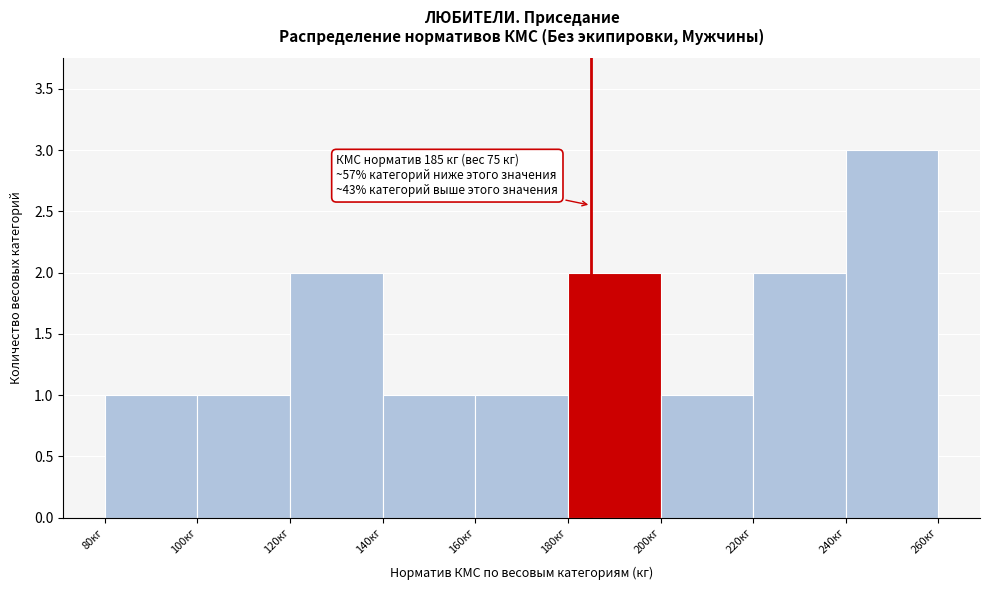

Over which range of the x-axis is the bar tallest?

240 to 260